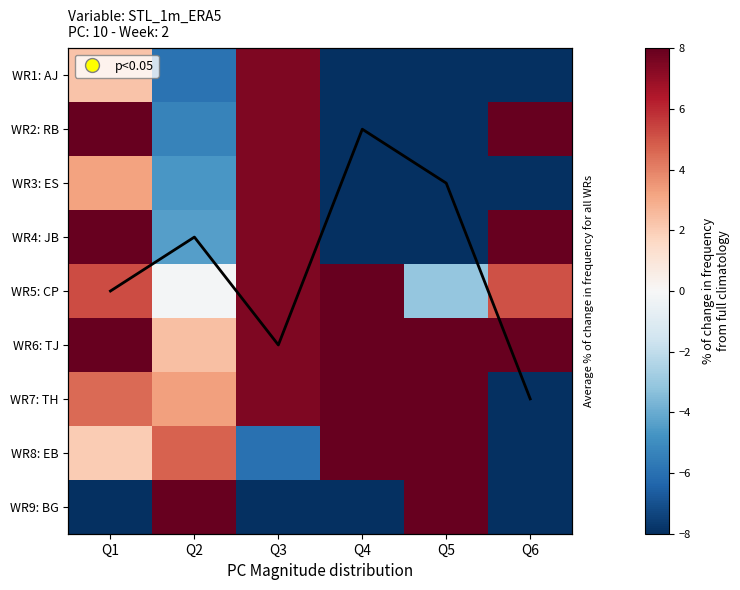

Between Q3 and Q5, which is larger?

Q3